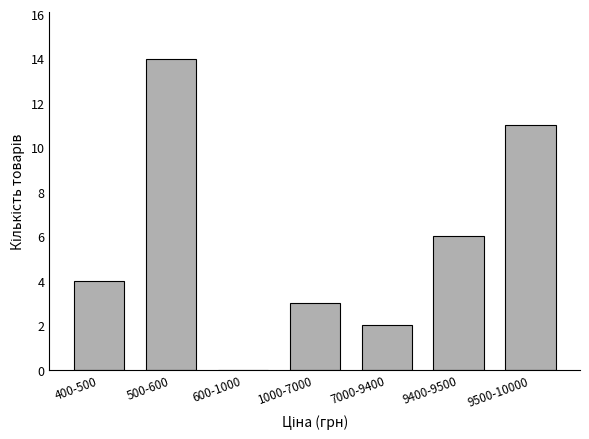

Reading left to right, extract all data points from this chart.

400-500=4	500-600=14	600-1000=0	1000-7000=3	7000-9400=2	9400-9500=6	9500-10000=11